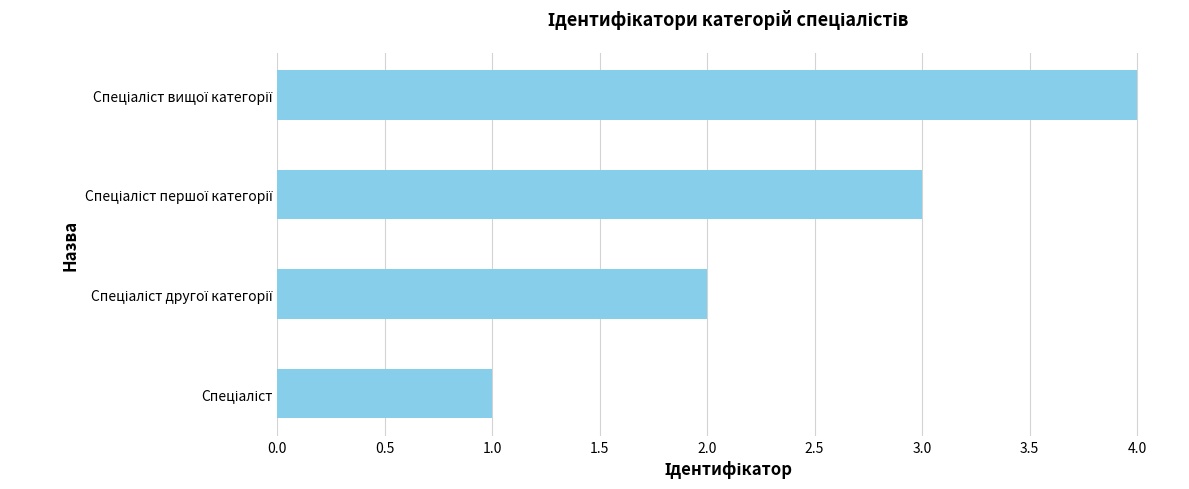

What is the difference between the second highest and second lowest values?

1